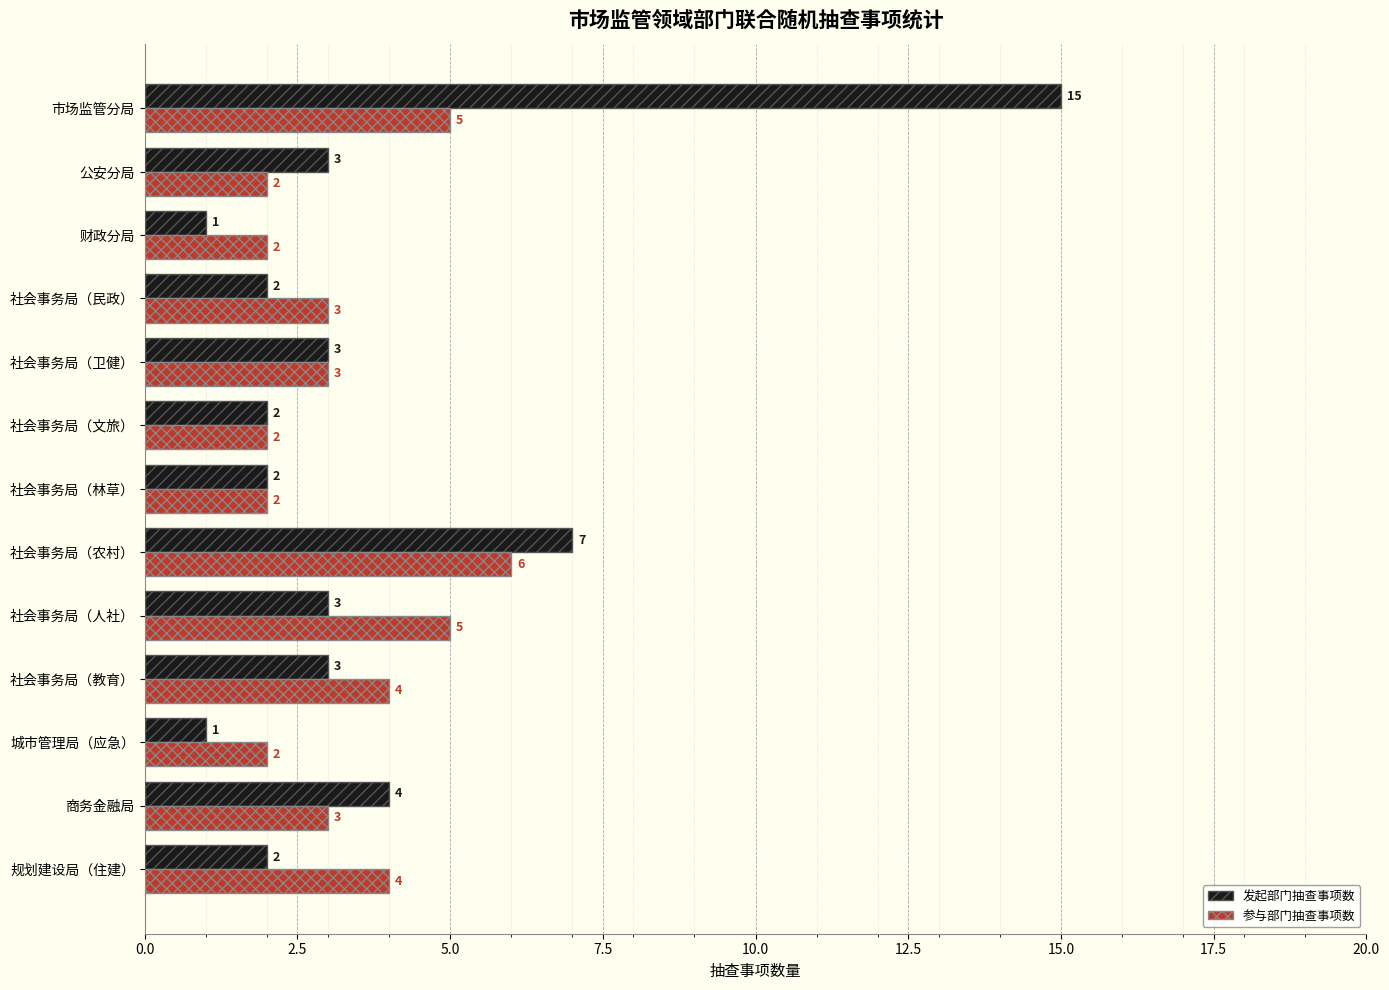

At how many categories does at least one series exceed 1?

13